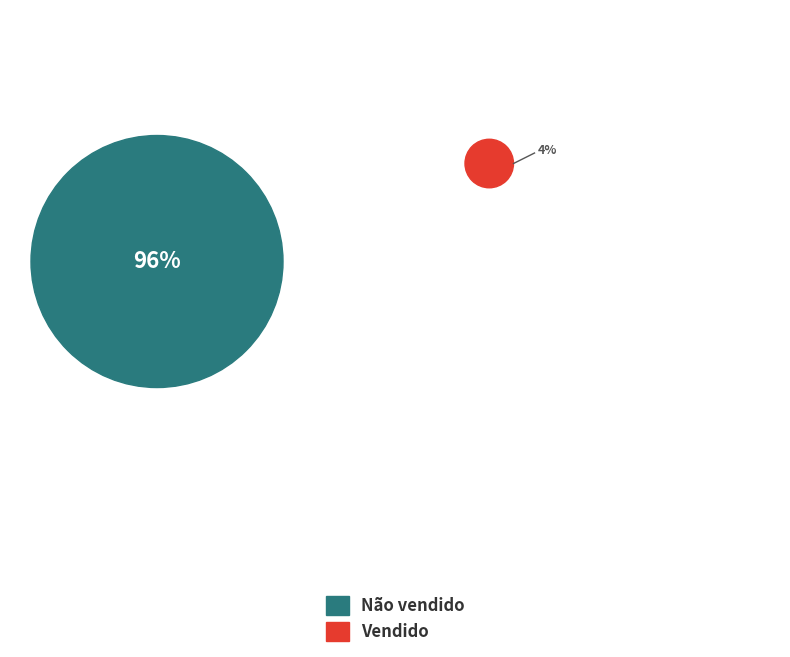

How many slices are in this pie chart?

2